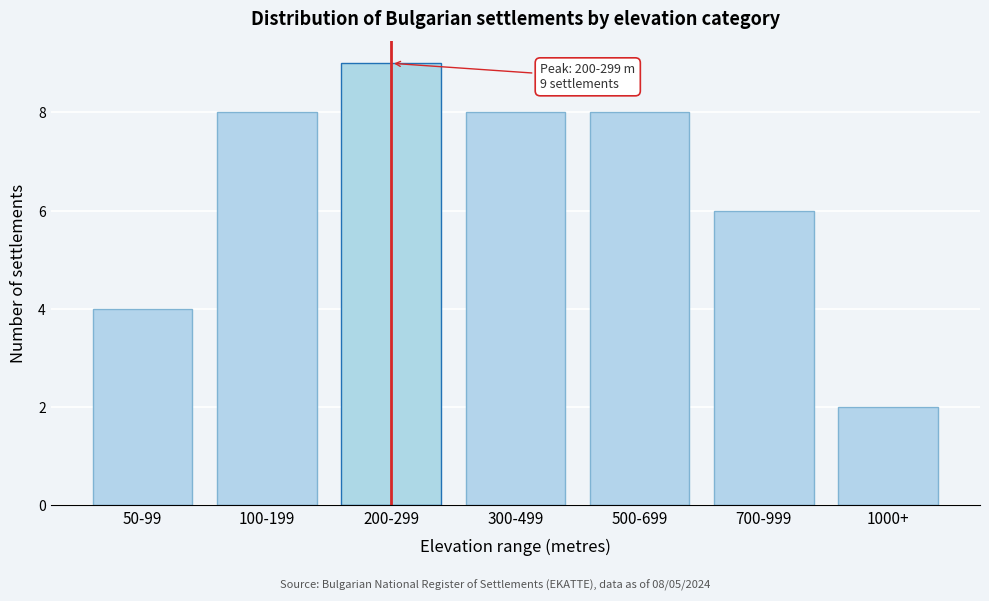

Reading left to right, extract all data points from this chart.

50-99=4	100-199=8	200-299=9	300-499=8	500-699=8	700-999=6	1000+=2